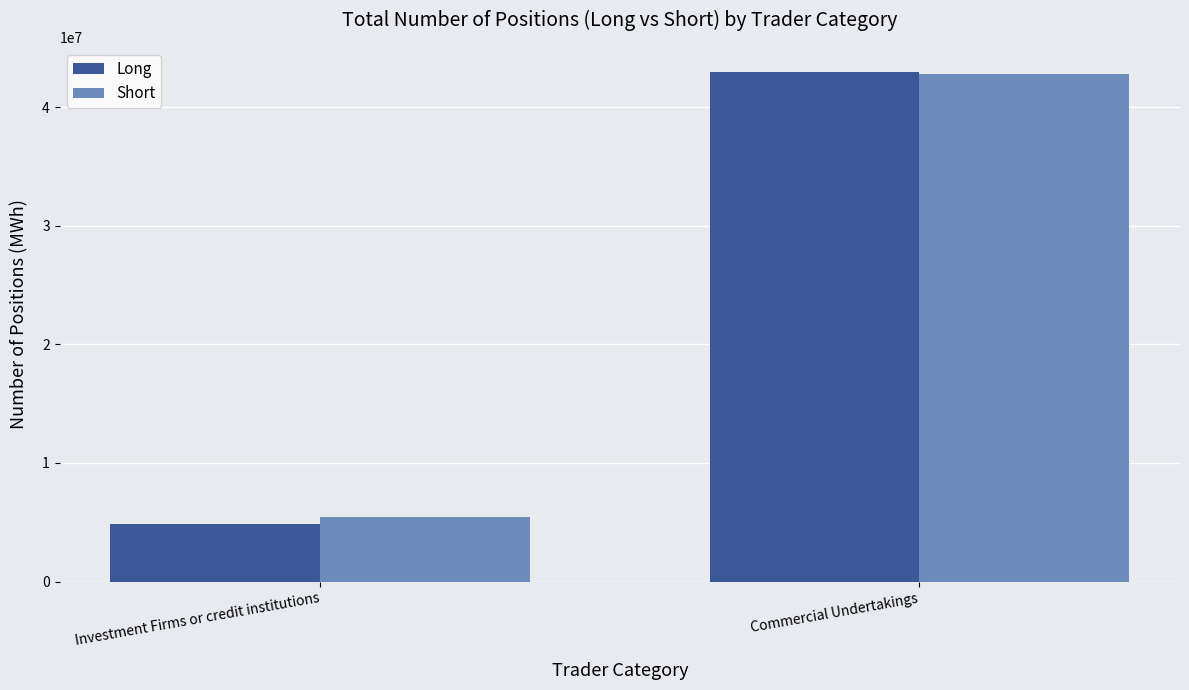

Are the bars grouped side by side (vs. stacked)?

Yes